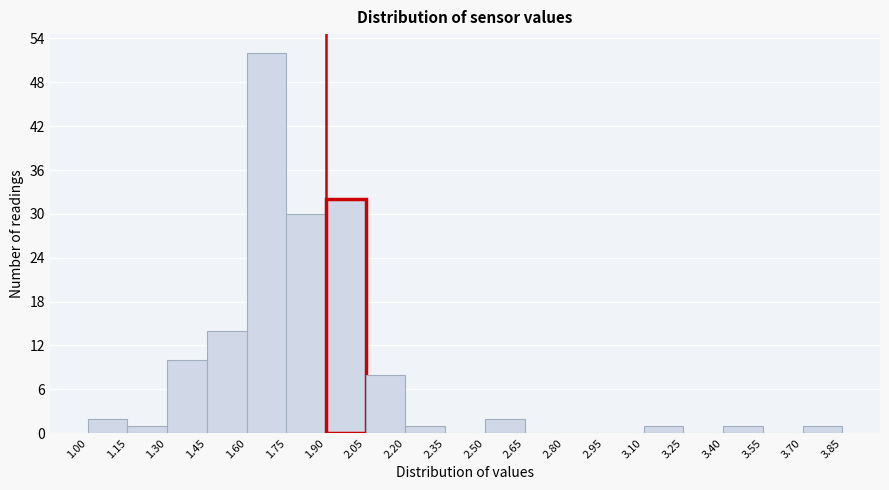

What is the height of the bar covering 2.05 to 2.20 on the x-axis? The values are not printed on the chart, so give them approximately, as read against the axis.

8